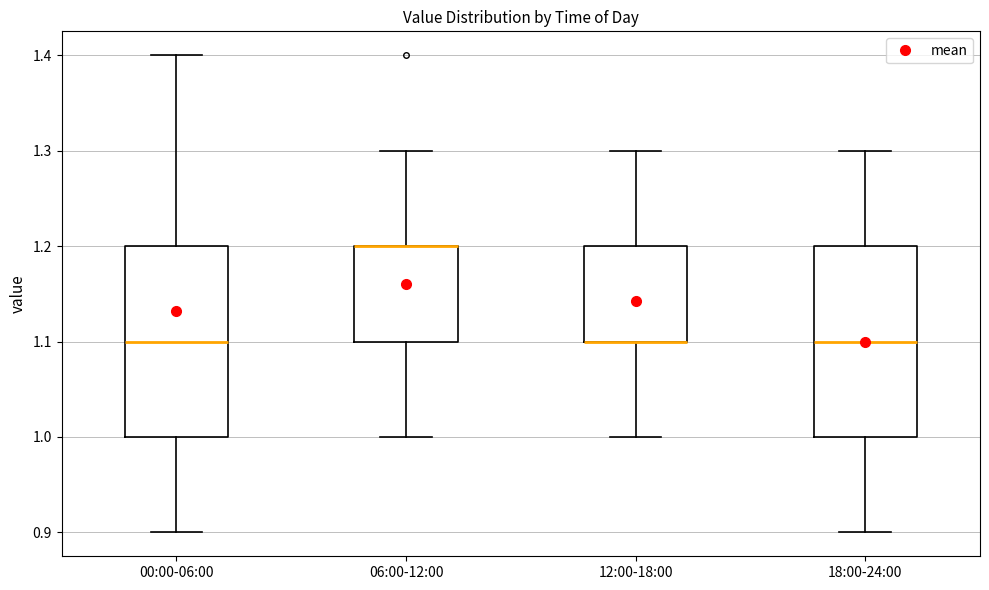

Reading left to right, transcribe this box plot: for each box, give where its median line is, the range the box spans, and where its two whiskers end, as read against the y-axis. The values are not printed on the chart, so give them approximately, as read against the axis.

00:00-06:00: median 1.1, box 1.0 to 1.2, whiskers 0.9 to 1.4
06:00-12:00: median 1.2 (drawn on the box's upper edge), box 1.1 to 1.2, whiskers 1.0 to 1.3
12:00-18:00: median 1.1 (drawn on the box's lower edge), box 1.1 to 1.2, whiskers 1.0 to 1.3
18:00-24:00: median 1.1, box 1.0 to 1.2, whiskers 0.9 to 1.3